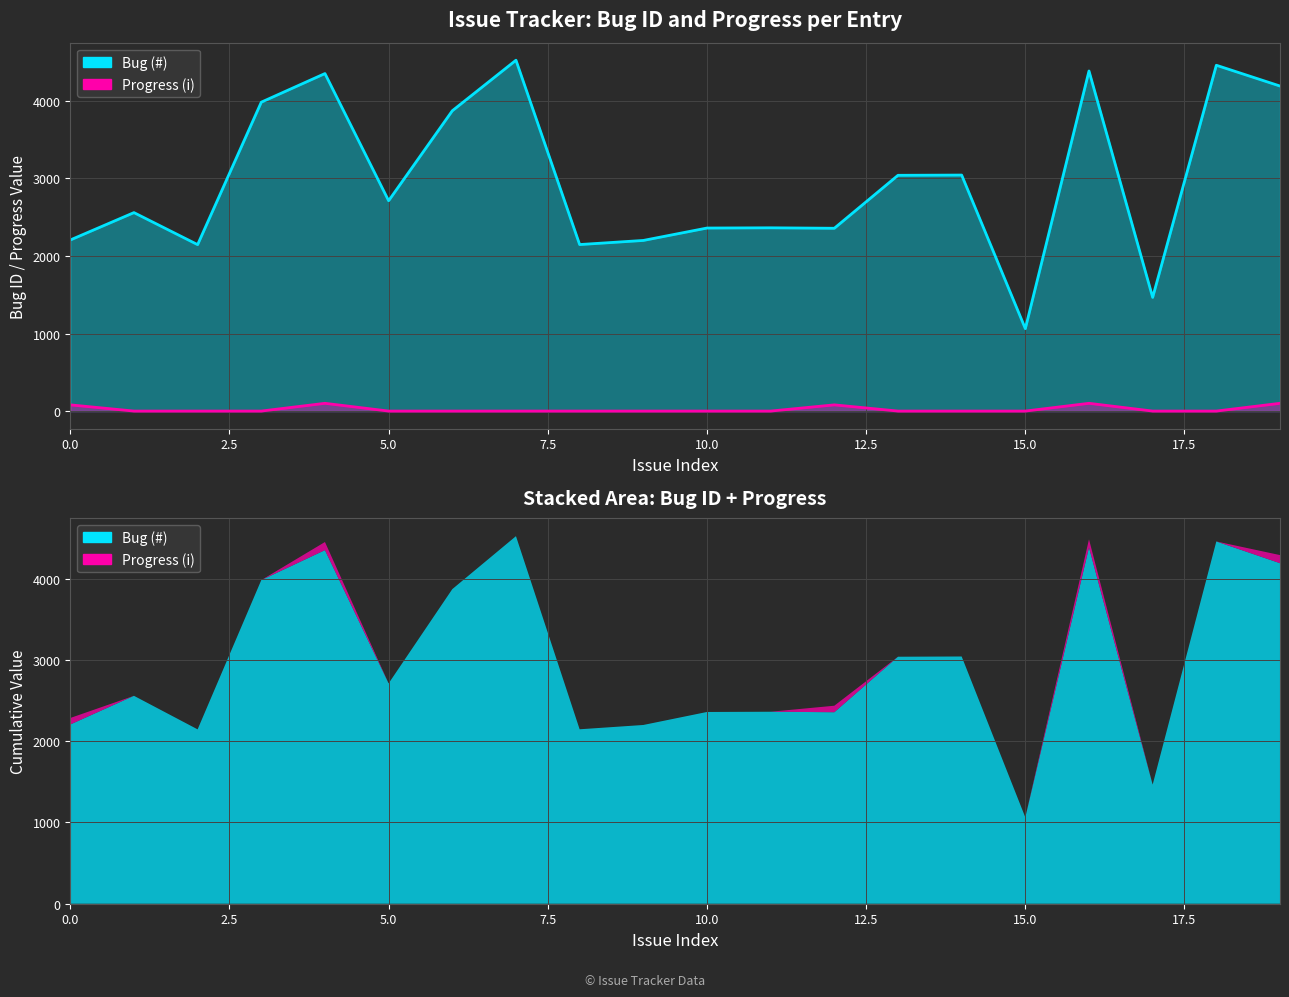

What is the average value of the Progress (i) series?

23